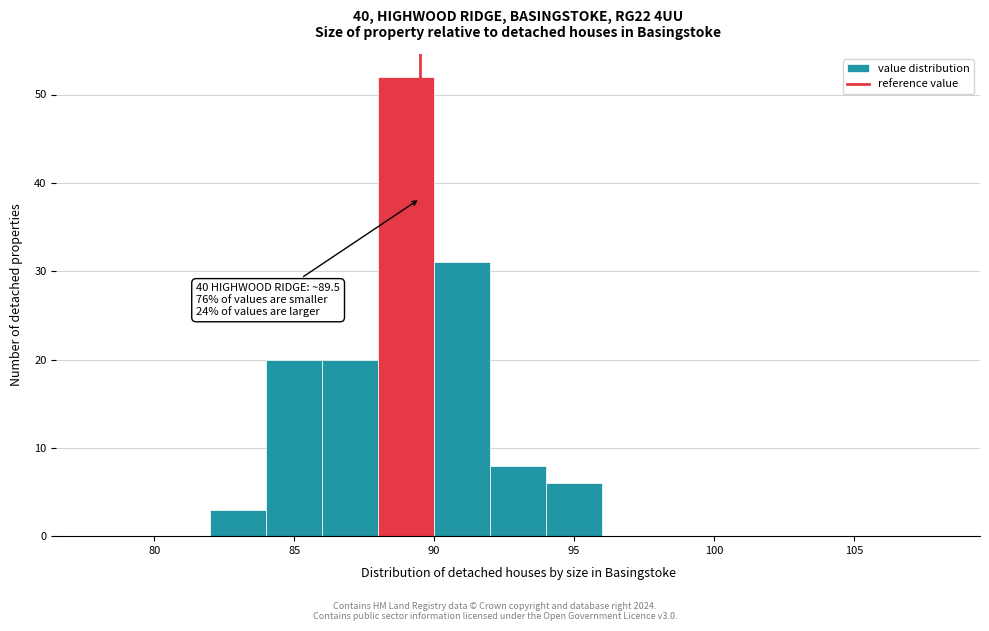

Over which range of the x-axis is the bar tallest?

88 to 90